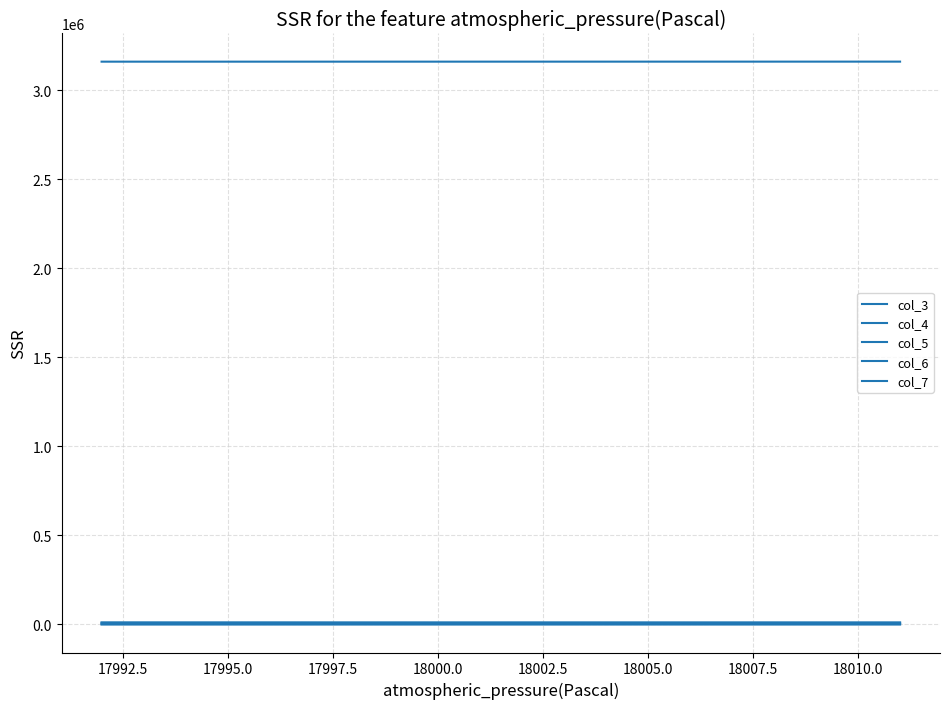

Does the chart display data point markers on the line(s)?

No